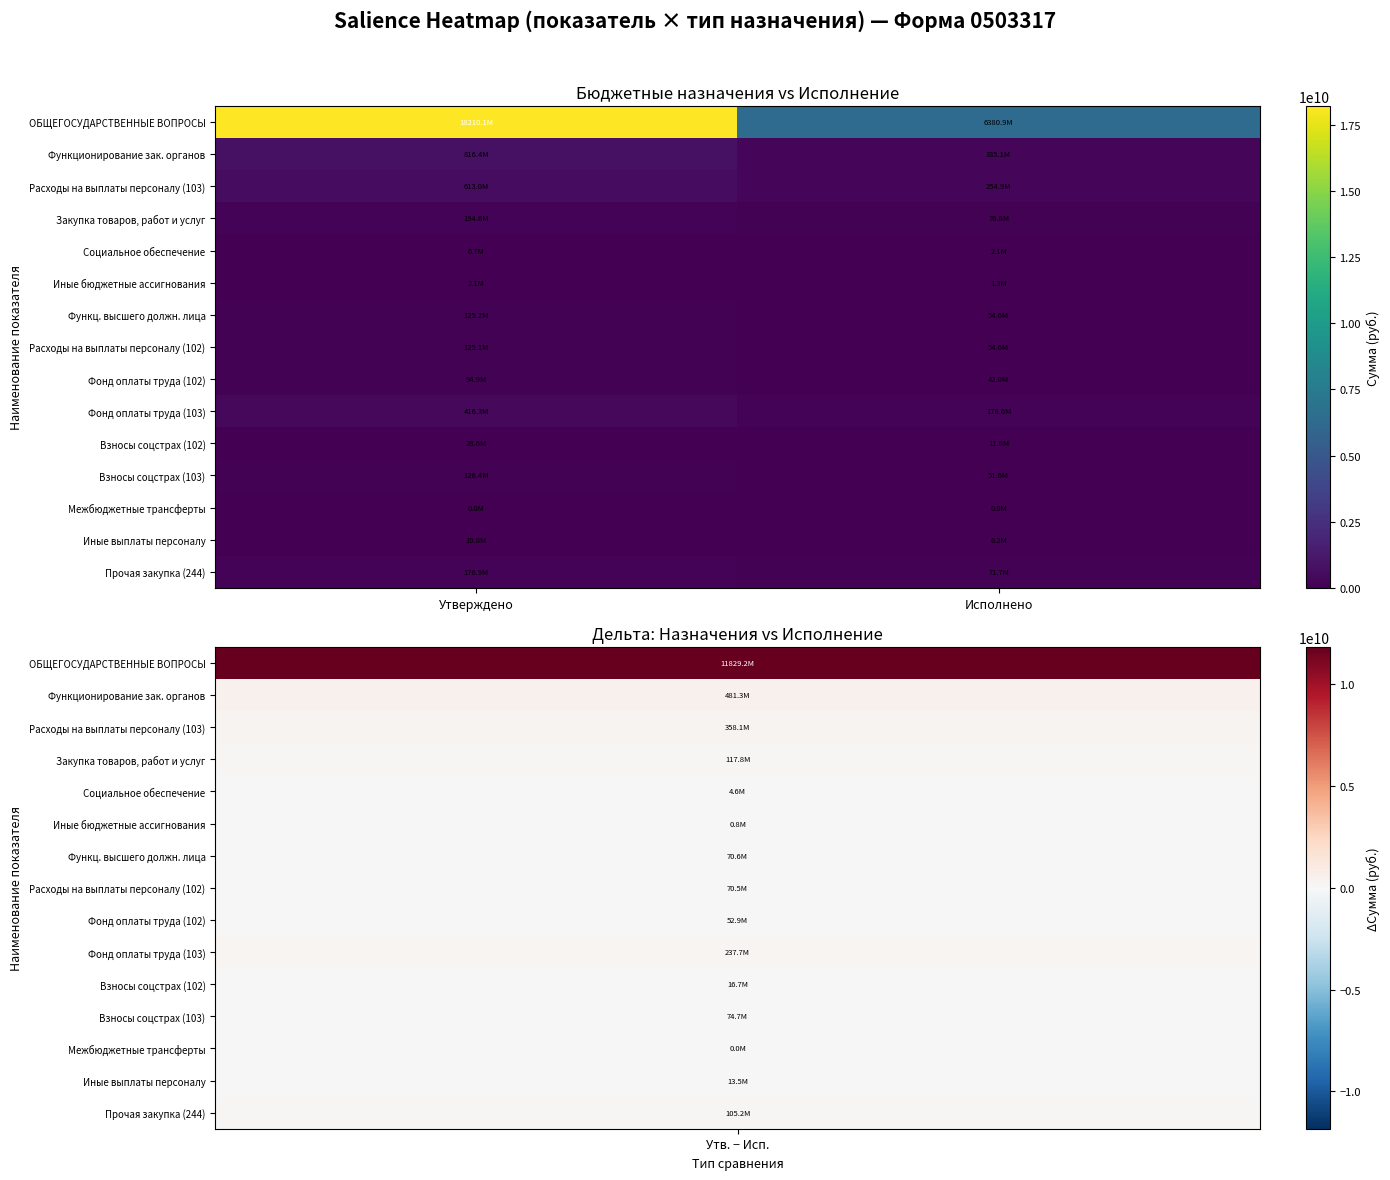

Reading right to left, list all the values displayed in this chart.

ОБЩЕГОСУДАРСТВЕННЫЕ ВОПРОСЫ: Исполнено=6380916084.4	Утверждено=18210095894.3
Функционирование зак. органов: Исполнено=335116863.4	Утверждено=816434203.0
Расходы на выплаты персоналу (103): Исполнено=254915564.8	Утверждено=613016765.5
Закупка товаров, работ и услуг: Исполнено=76835167.3	Утверждено=194590707.7
Социальное обеспечение: Исполнено=2069500.0	Утверждено=6689870.2
Иные бюджетные ассигнования: Исполнено=1296631.3	Утверждено=2123371.5
Функц. высшего должн. лица: Исполнено=54594853.6	Утверждено=125152988.0
Расходы на выплаты персоналу (102): Исполнено=54593238.0	Утверждено=125142475.1
Фонд оплаты труда (102): Исполнено=42000299.2	Утверждено=94875504.6
Фонд оплаты труда (103): Исполнено=178634367.6	Утверждено=416300987.3
Взносы соцстрах (102): Исполнено=11834723.1	Утверждено=28577070.5
Взносы соцстрах (103): Исполнено=51623727.6	Утверждено=126367029.0
Межбюджетные трансферты: Исполнено=0.0	Утверждено=13488.0
Иные выплаты персоналу: Исполнено=6229314.2	Утверждено=19759375.5
Прочая закупка (244): Исполнено=71693914.3	Утверждено=176884129.1